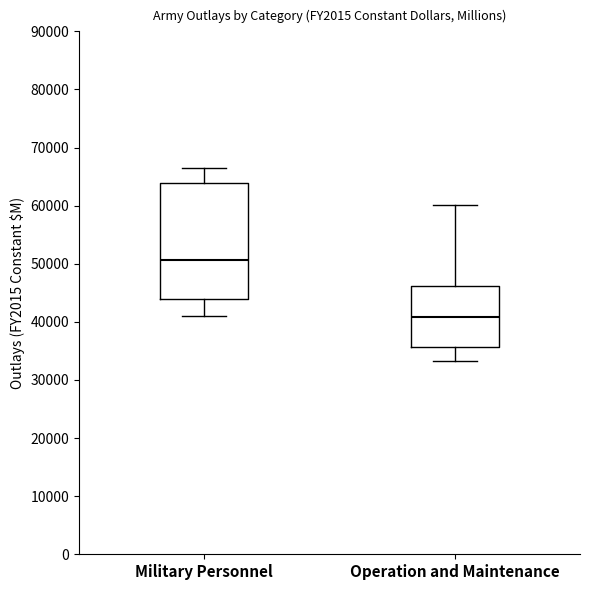

Reading left to right, transcribe this box plot: for each box, give where its median line is, the range the box spans, and where its two whiskers end, as read against the y-axis. The values are not printed on the chart, so give them approximately, as read against the axis.

Military Personnel: median 51000, box 44000 to 64000, whiskers 41000 to 66000
Operation and Maintenance: median 41000, box 36000 to 46000, whiskers 33000 to 60000